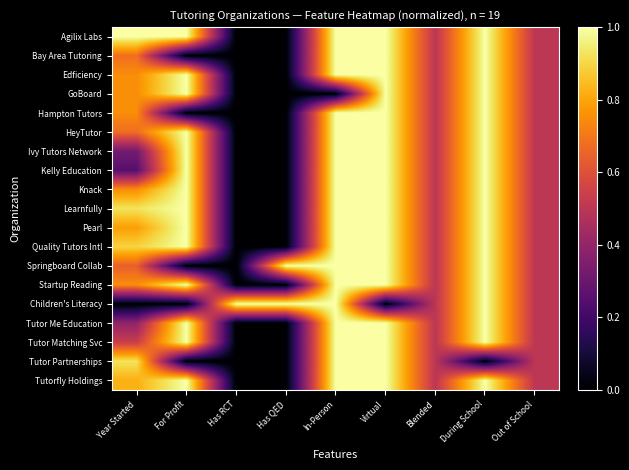

At how many categories does at least one series exceed 0?

9